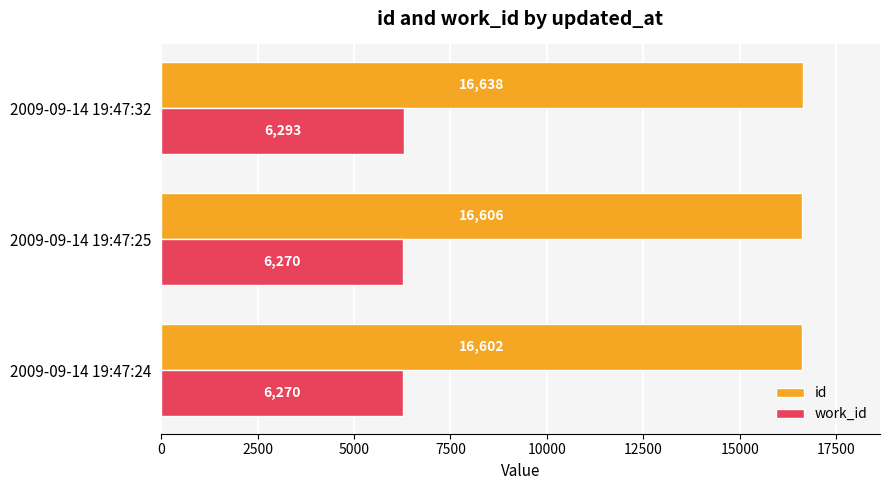

Which series has the largest total across all categories?

id